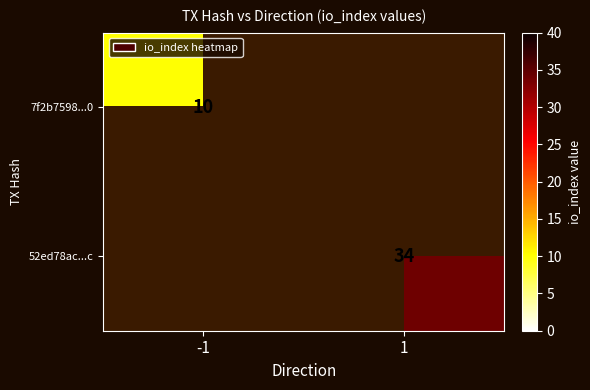

The value of 52ed78ac...c at 1 is 17. True or false?

False